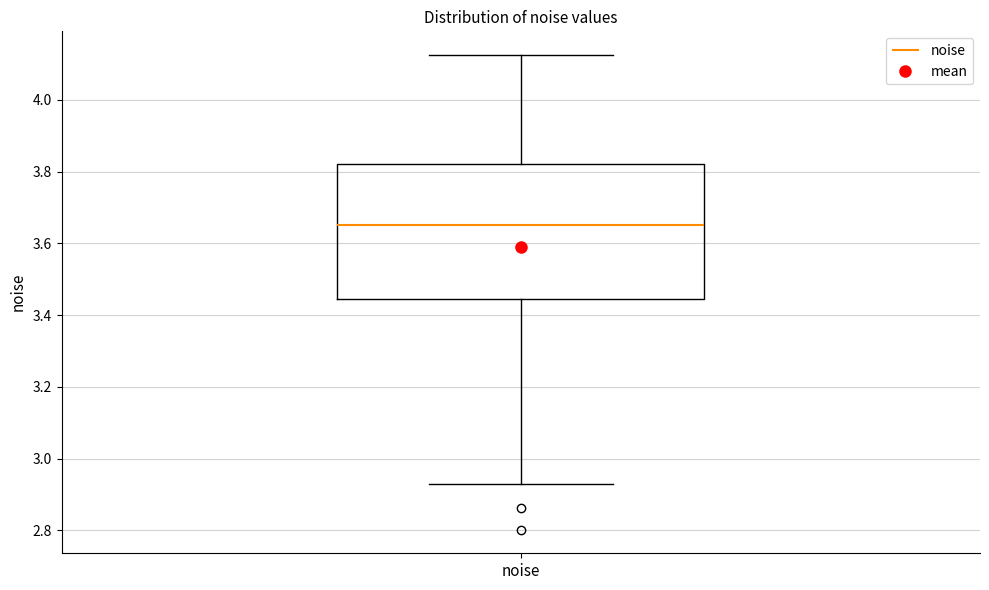

Transcribe this box plot: give where the median line is, the range the box spans, and where the two whiskers end, as read against the y-axis. The values are not printed on the chart, so give them approximately, as read against the axis.

median 3.66, box 3.44 to 3.82, whiskers 2.92 to 4.12